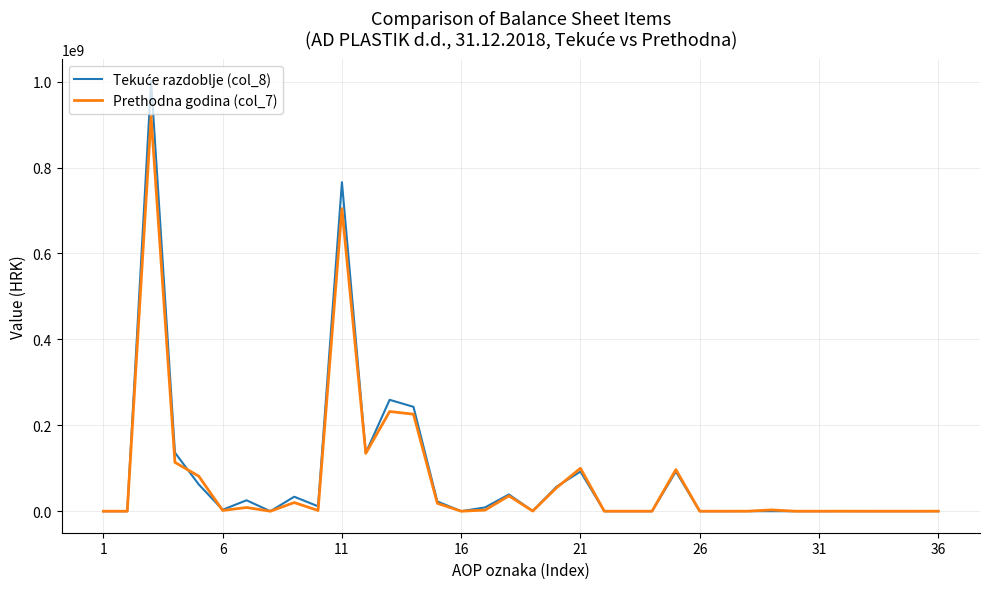

What is the sum of all Prethodna godina (col_7) values?

2754682518